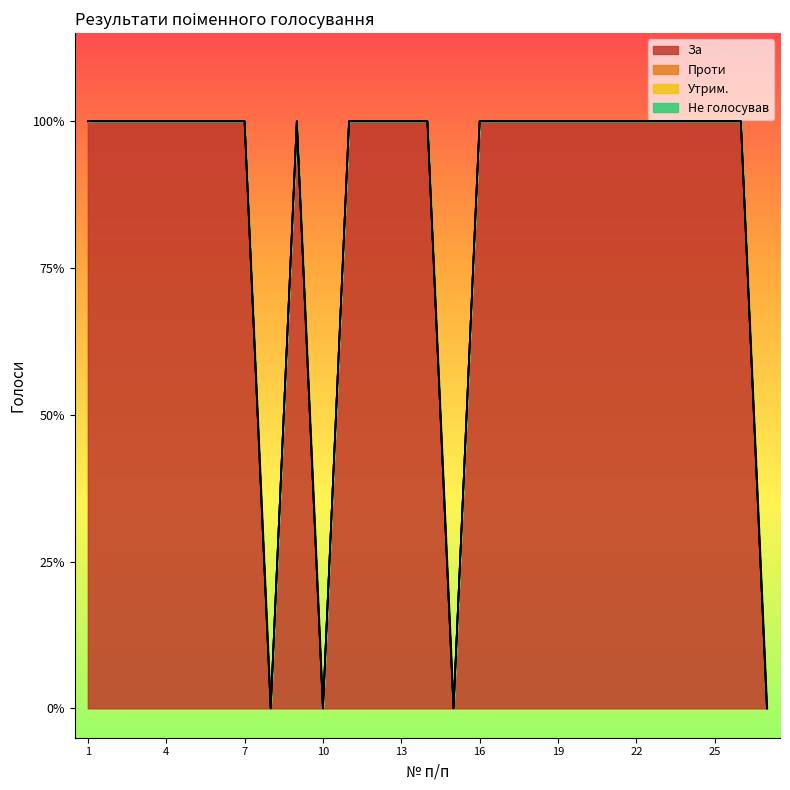

What is the spread (max minus min) of values at 18?

1